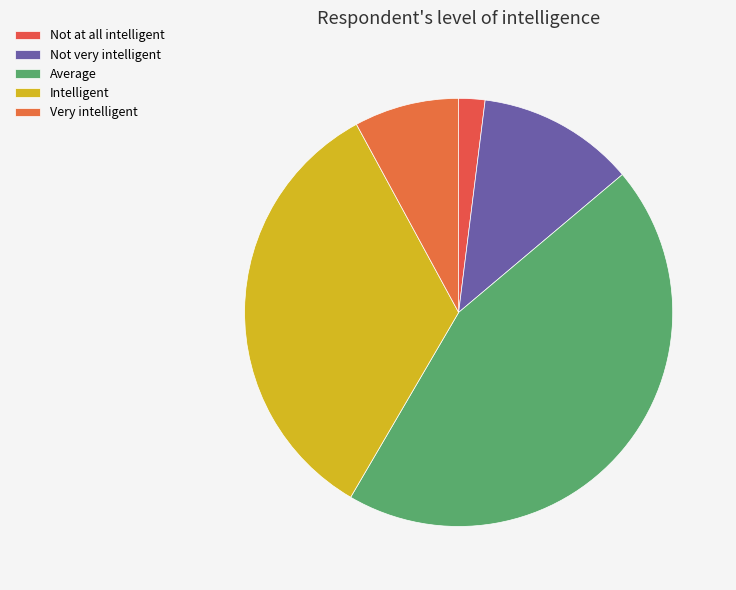

How many segments does this pie chart have?

5